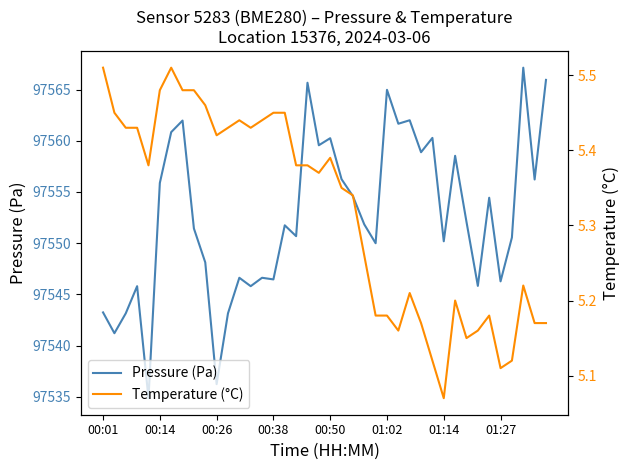

Which series has the widest spread of values?

Pressure (Pa)